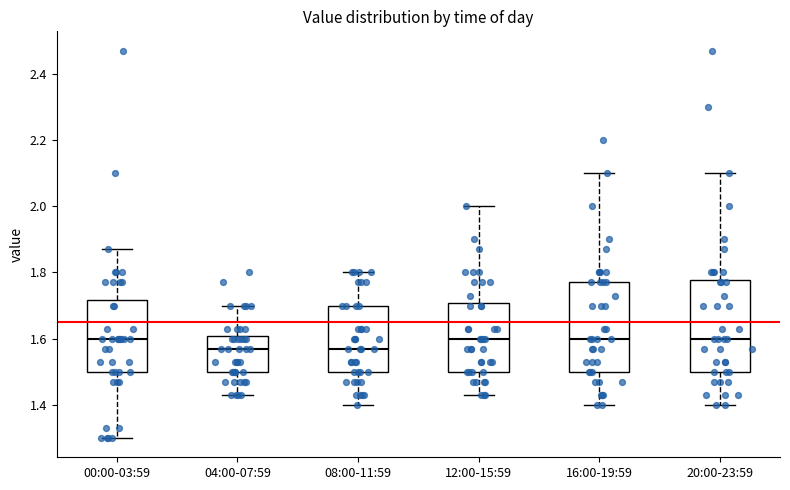

Where does the lower whisker of the box for 08:00-11:59 end on the y-axis? The values are not printed on the chart, so give them approximately, as read against the axis.

1.40